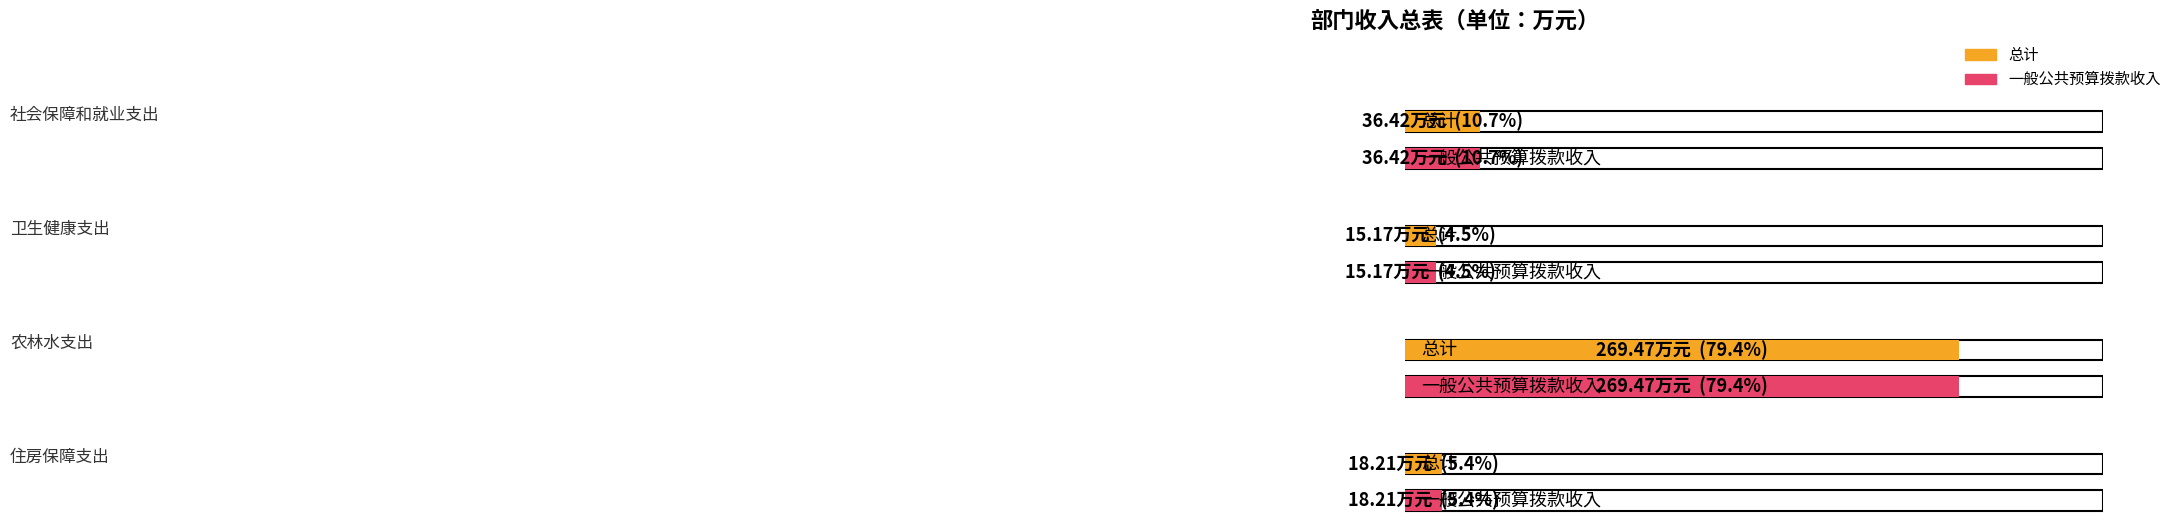

Is it true that 一般公共预算拨款收入 equals 36.4 at 社会保障和就业支出?

True